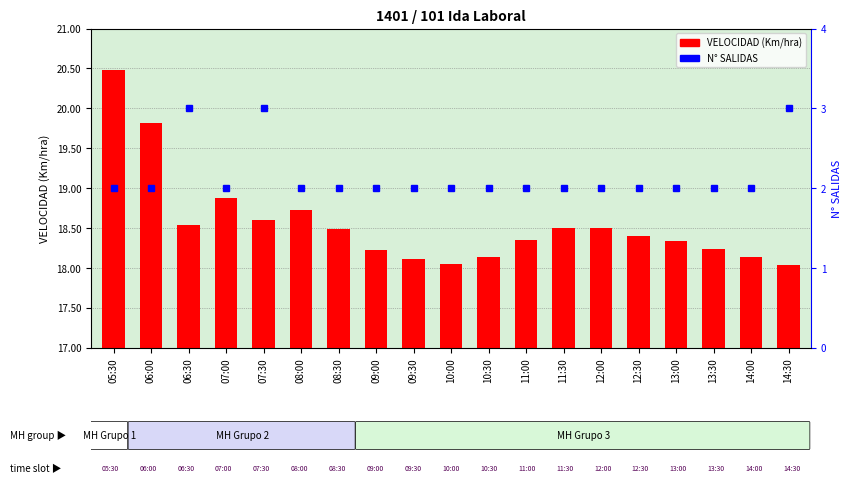

What is the difference between the second highest and second lowest values?

1.8